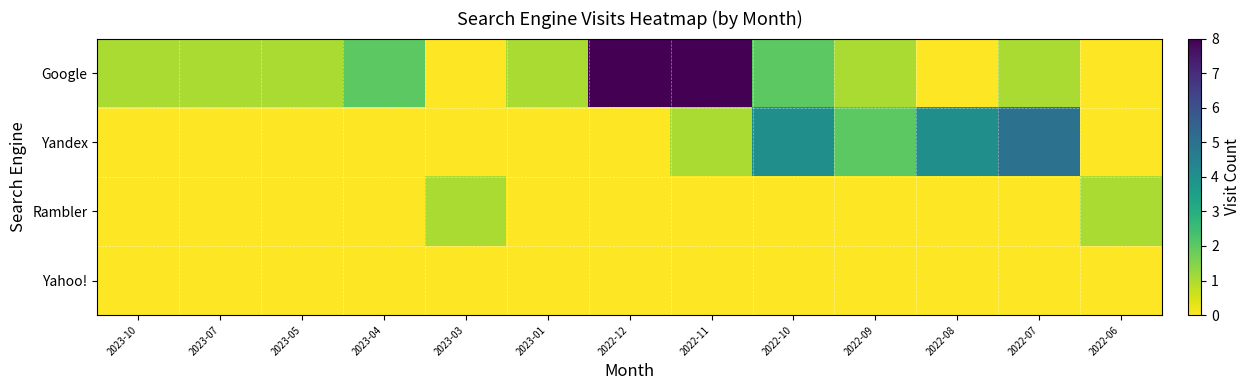

Between 2023-07 and 2022-06, which series saw the biggest shift?

Google